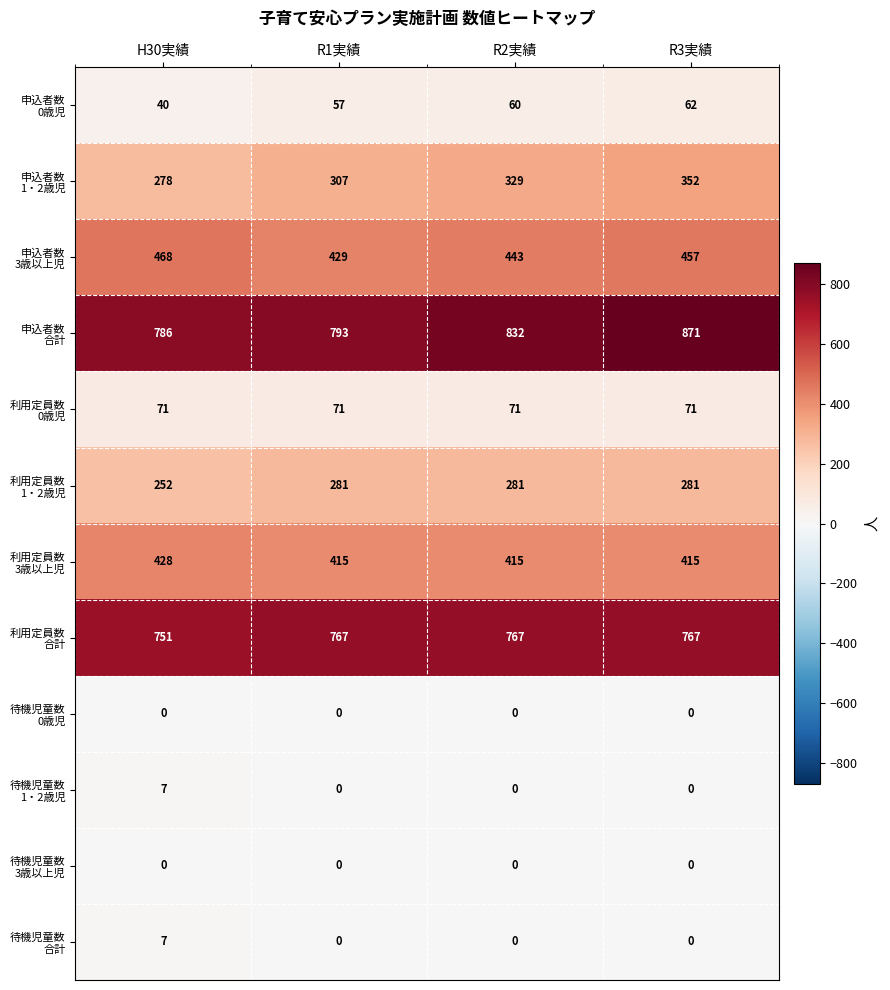

What is the maximum value shown in the chart?

871